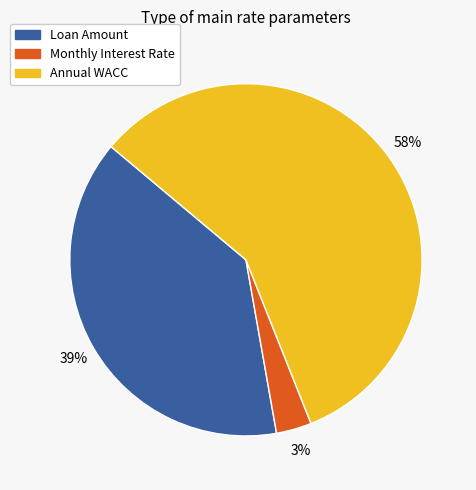

How many slices are in this pie chart?

3